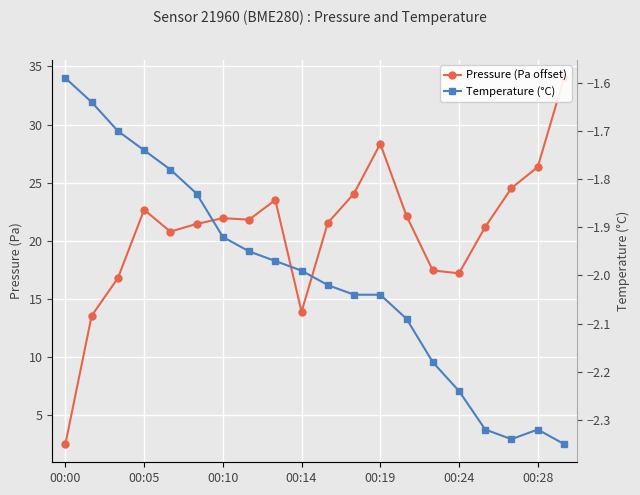

What value does the temperature series have at 10?

-2.0